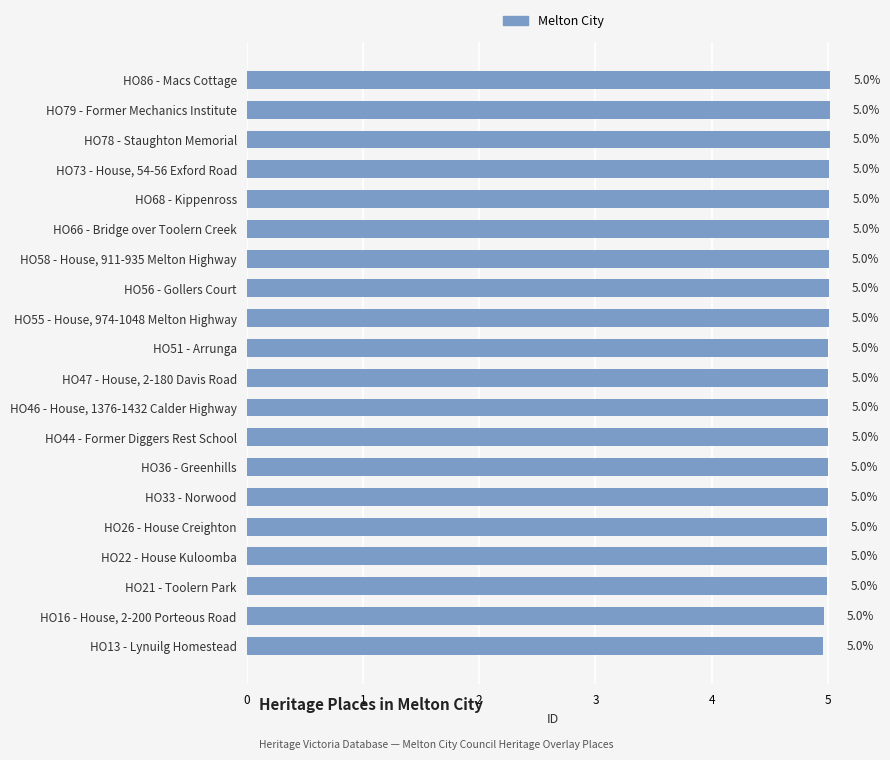

What is the smallest value displayed?

5.0